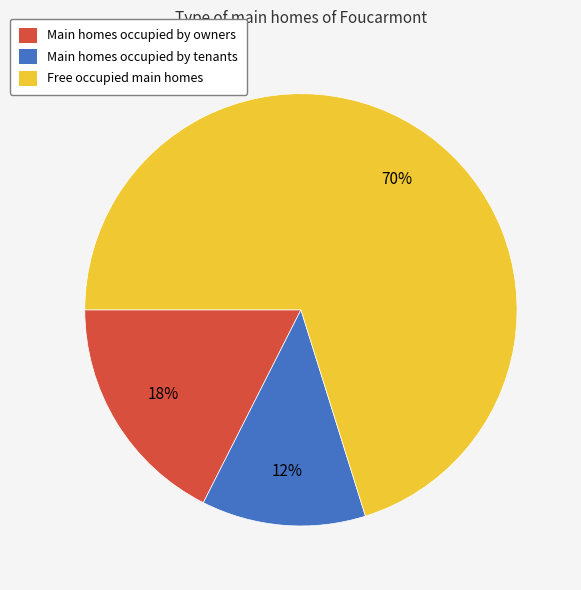

Do Main homes occupied by owners and Free occupied main homes together represent more than half of the pie?

Yes